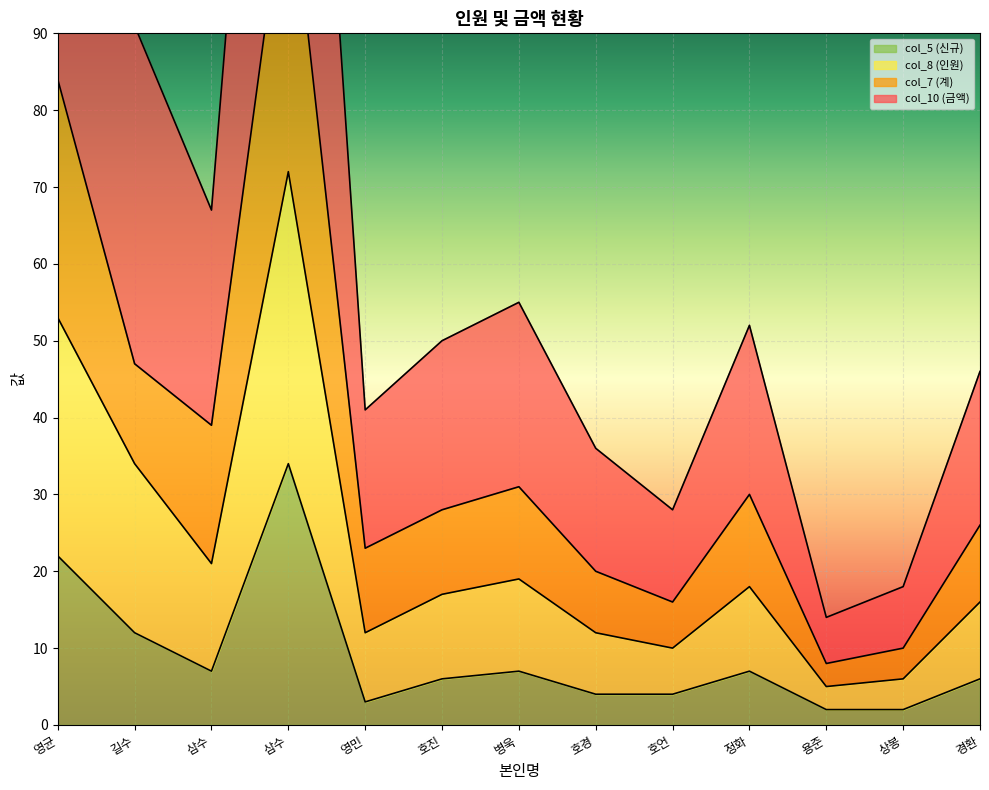

What is the spread (max minus min) of values at 용준?

12